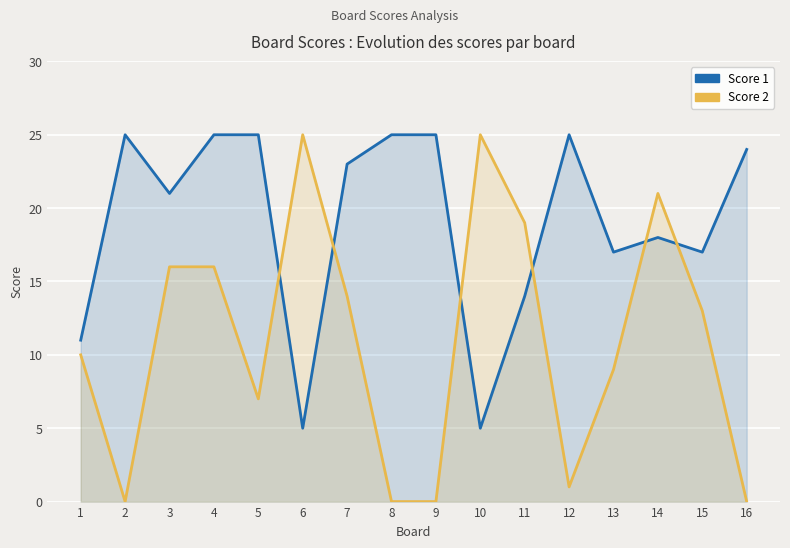

Rank the categories by Score 2 value from highest to lowest.

6, 10, 14, 11, 3, 4, 7, 15, 1, 13, 5, 12, 2, 8, 9, 16